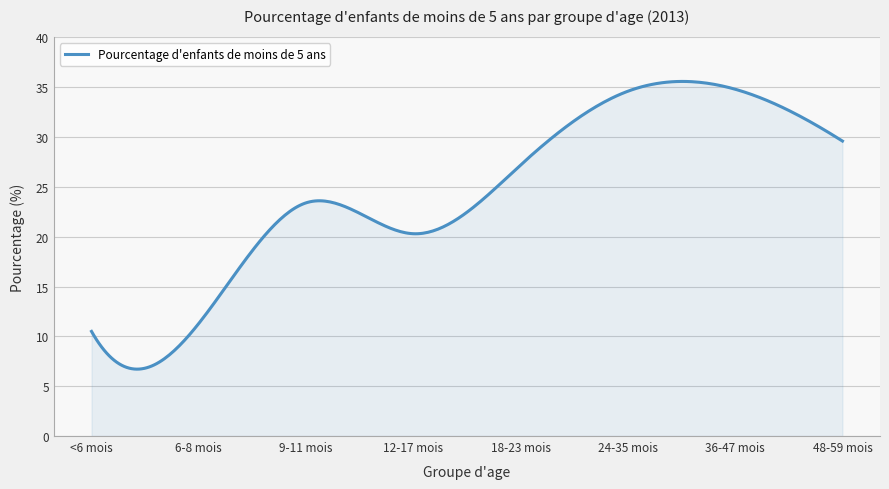

Does the chart have visible grid lines?

Yes